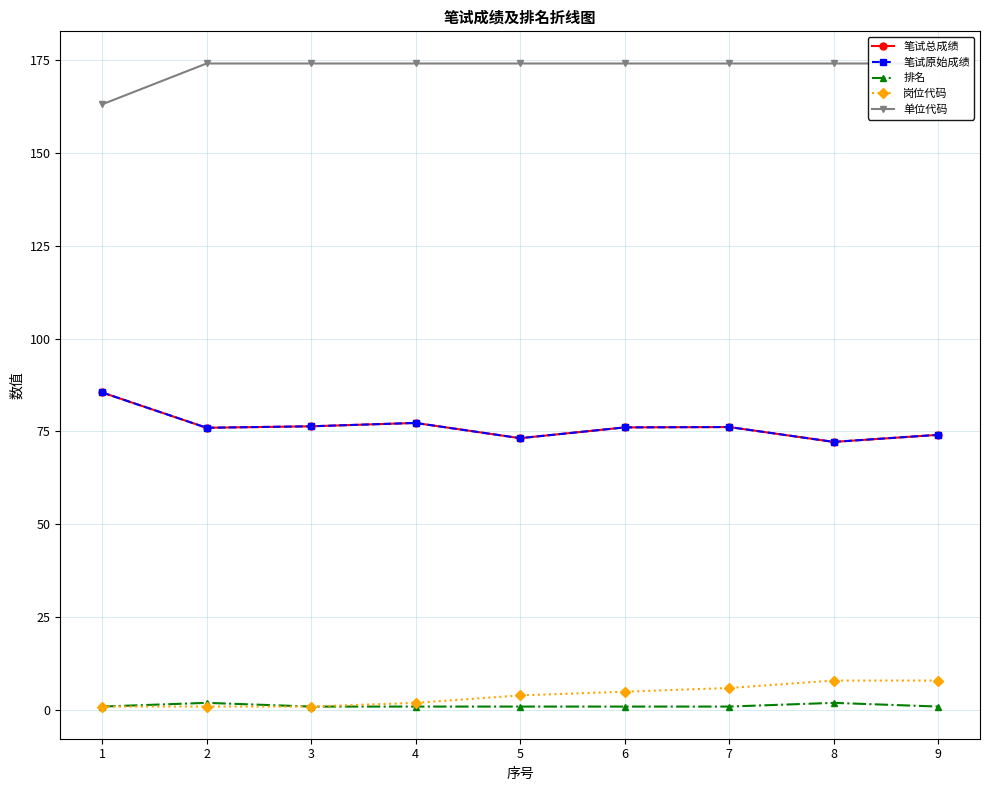

List the series in order of their peak value, highest first.

单位代码, 笔试总成绩, 笔试原始成绩, 岗位代码, 排名